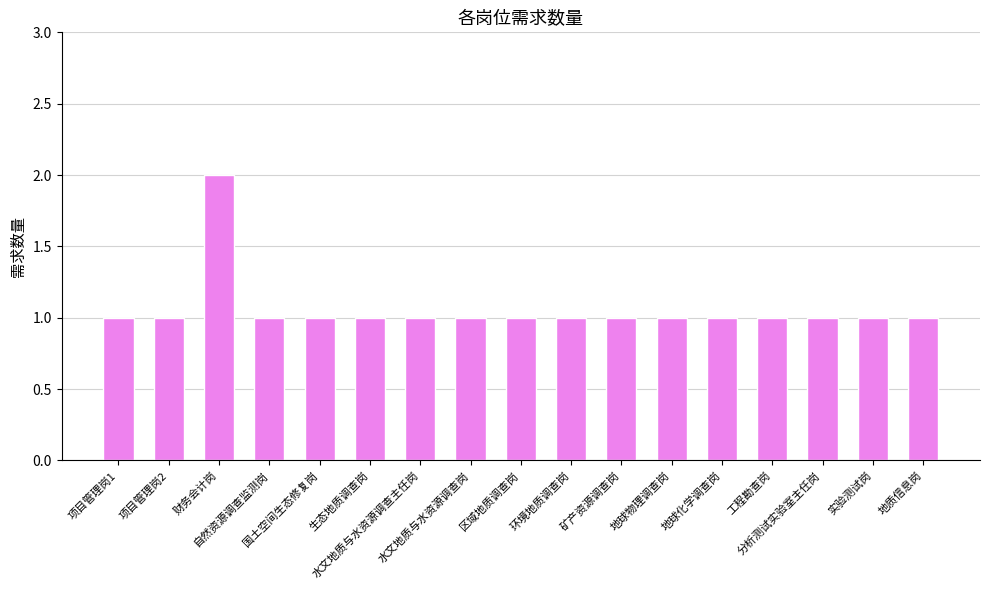

The chart shows a value of 1 at 财务会计岗. True or false?

False